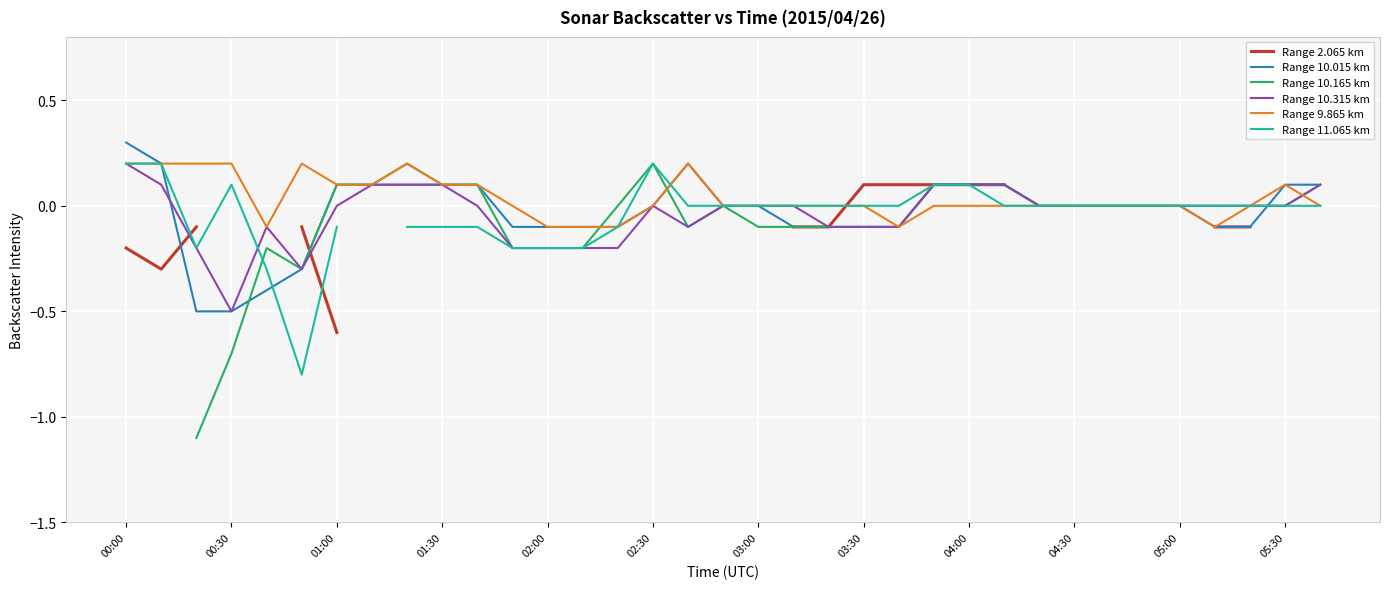

Which series has the largest total across all categories?

Range 9.865 km